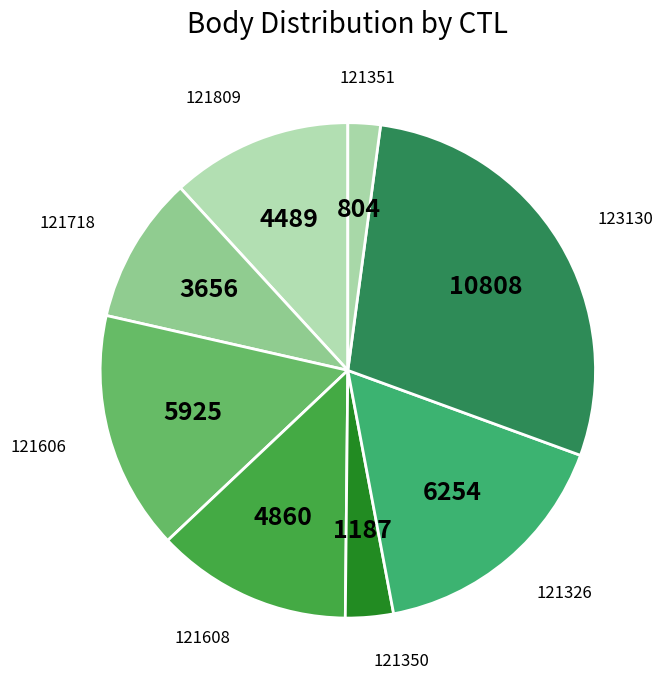

What is the smallest slice in the pie chart?

121351